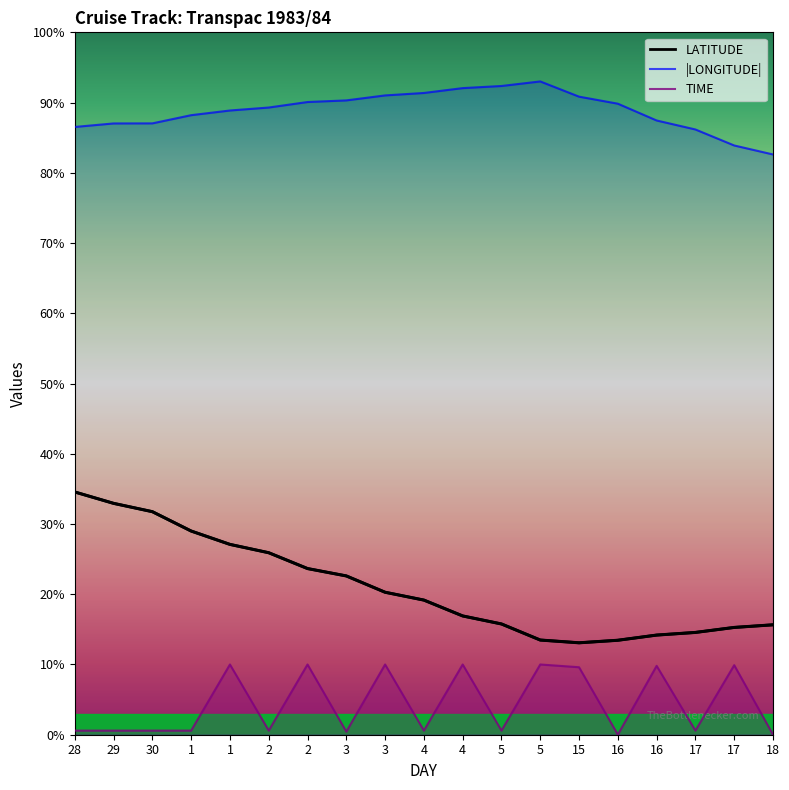

What is the total value across all series at 3?

192.7